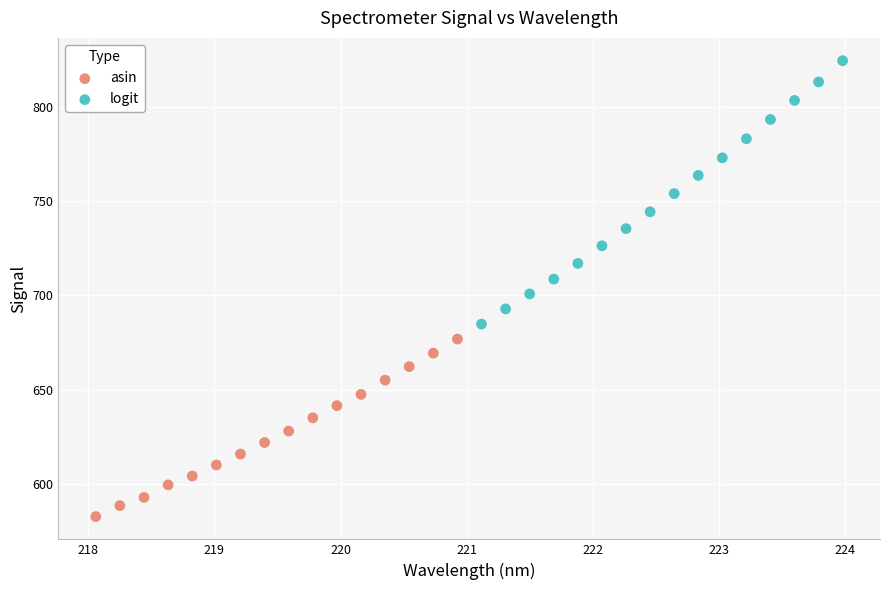

Which series contains the lowest Y value?

asin